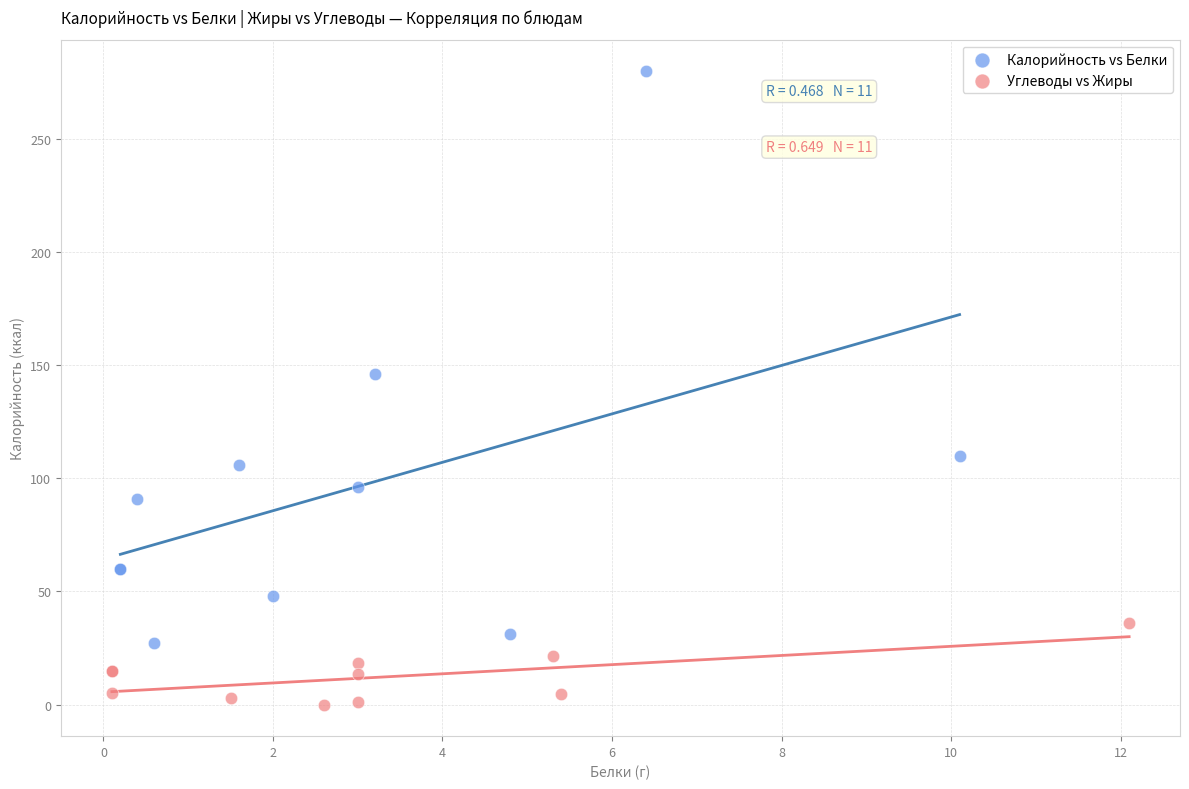

Which series has the largest Y range (max minus min)?

Калорийность vs Белки